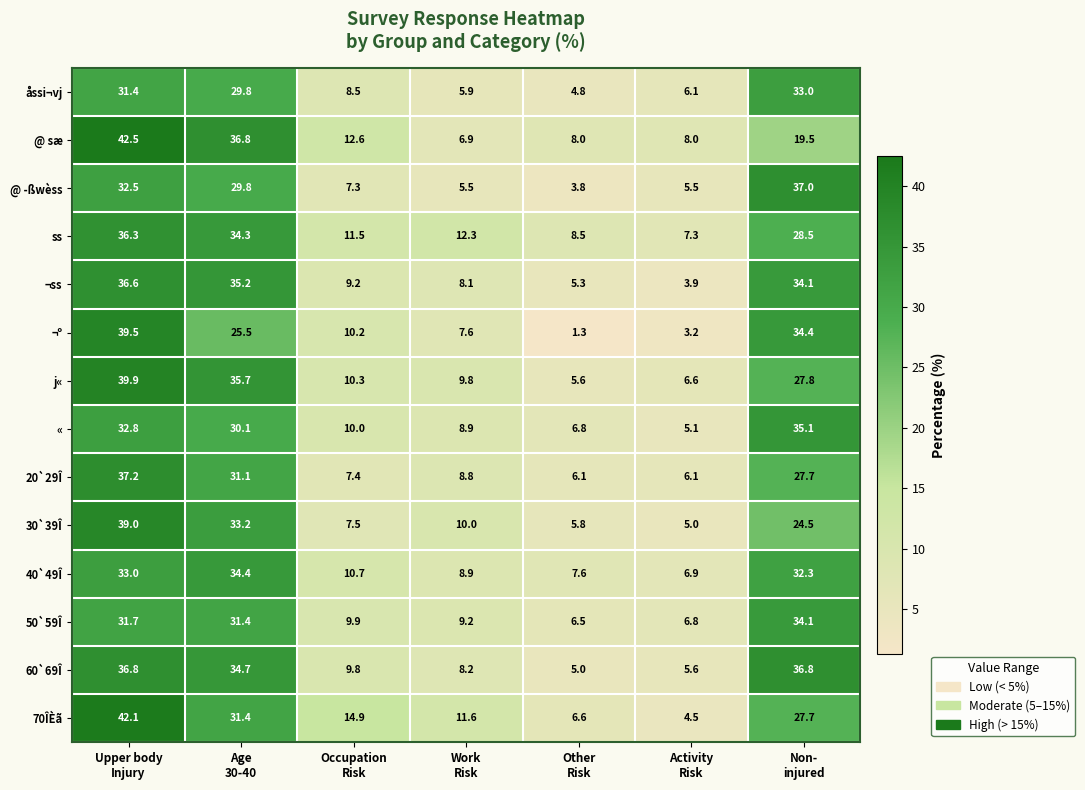

What is the difference between the second highest and second lowest values in the @ ­ßwèss series?

27.0